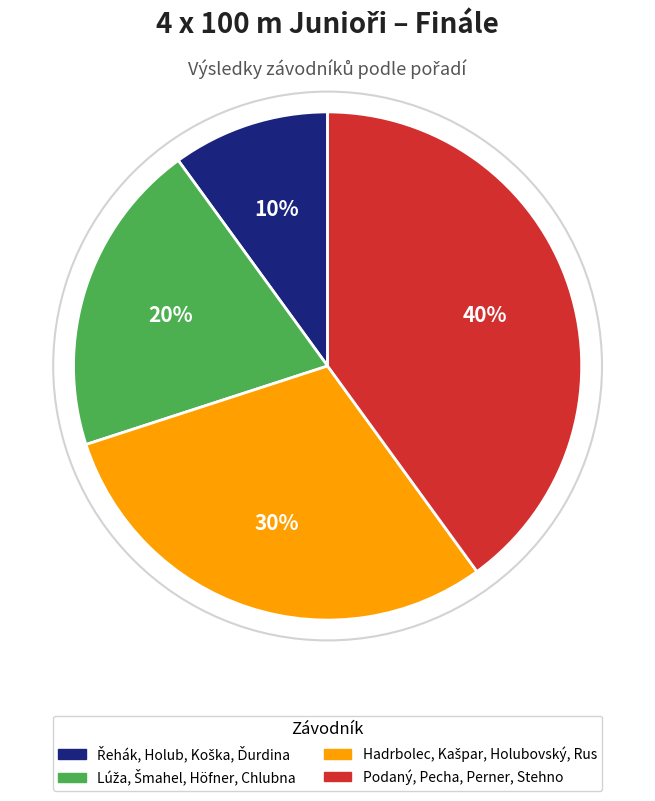

Is it true that Podaný, Pecha, Perner, Stehno is 40% of the pie?

True